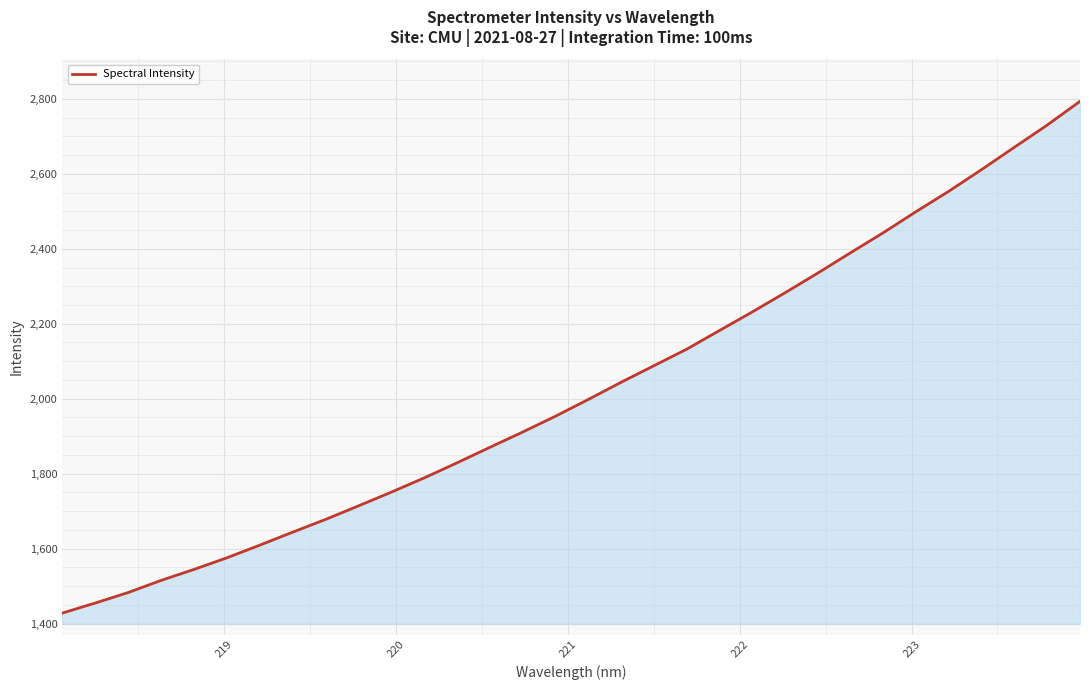

What is the maximum value shown in the chart?

2793.5